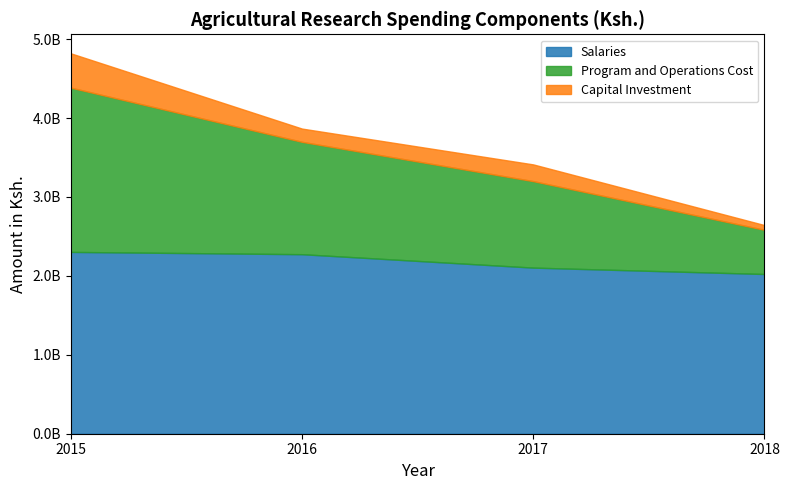

What is the lowest value of the Program and Operations Cost series?

560000000